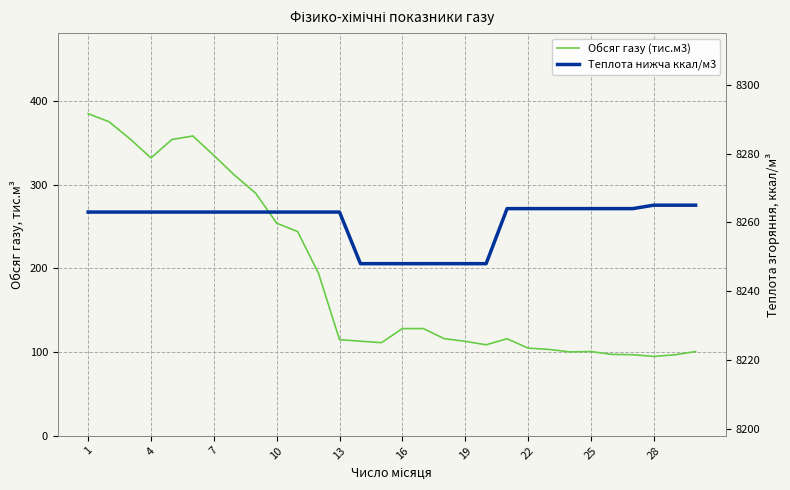

Rank the series at 23 from lowest to highest value.

Обсяг газу (тис.м3), Теплота нижча ккал/м3